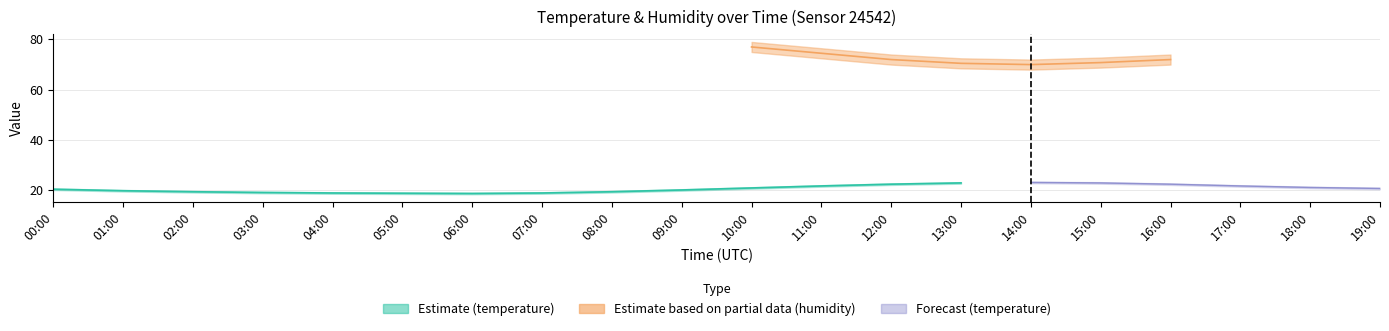

True or false: temperature and humidity cross at least once.

False